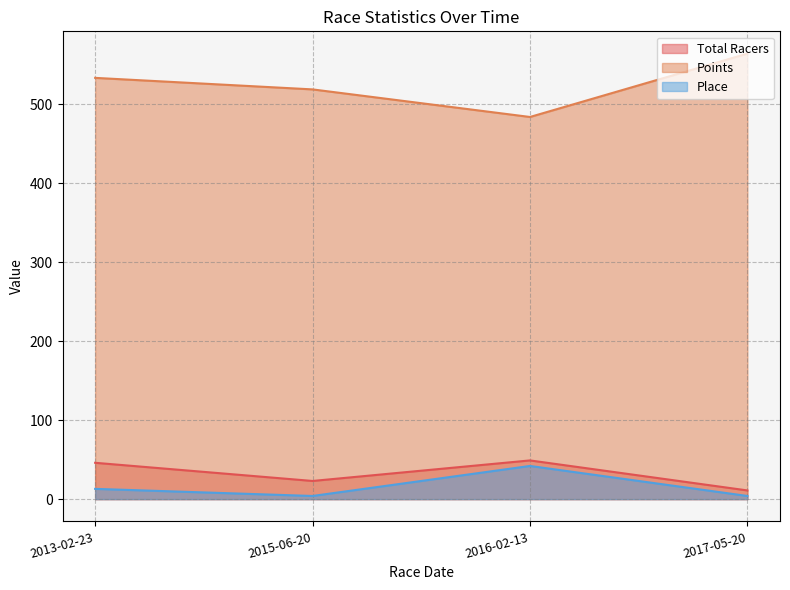

At which label does Points reach its peak?

2017-05-20